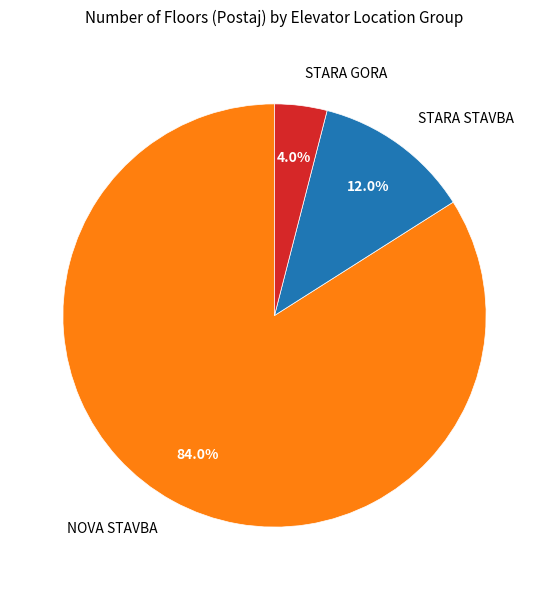

To the nearest percent, what is the difference between the largest and smallest slice percentages?

80%